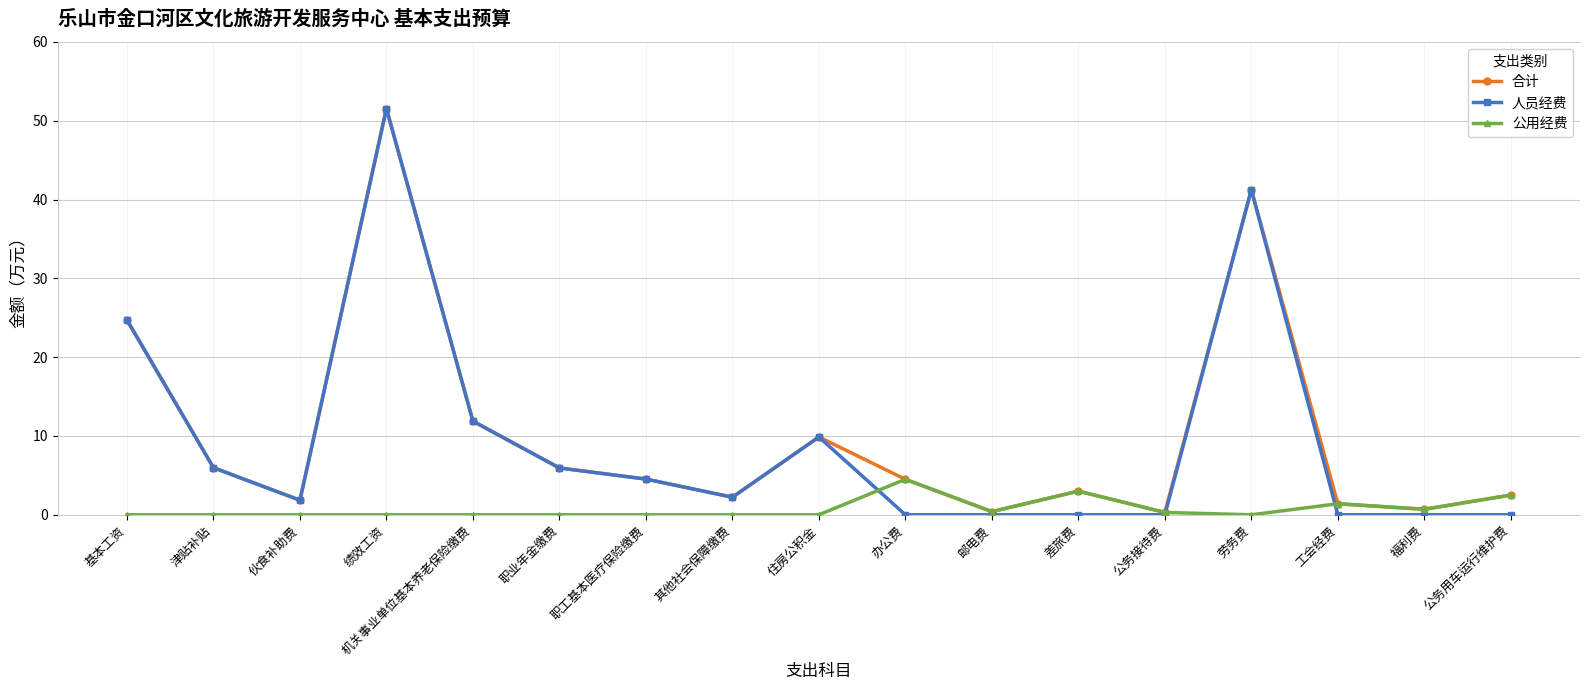

How many distinct data groups are displayed?

3